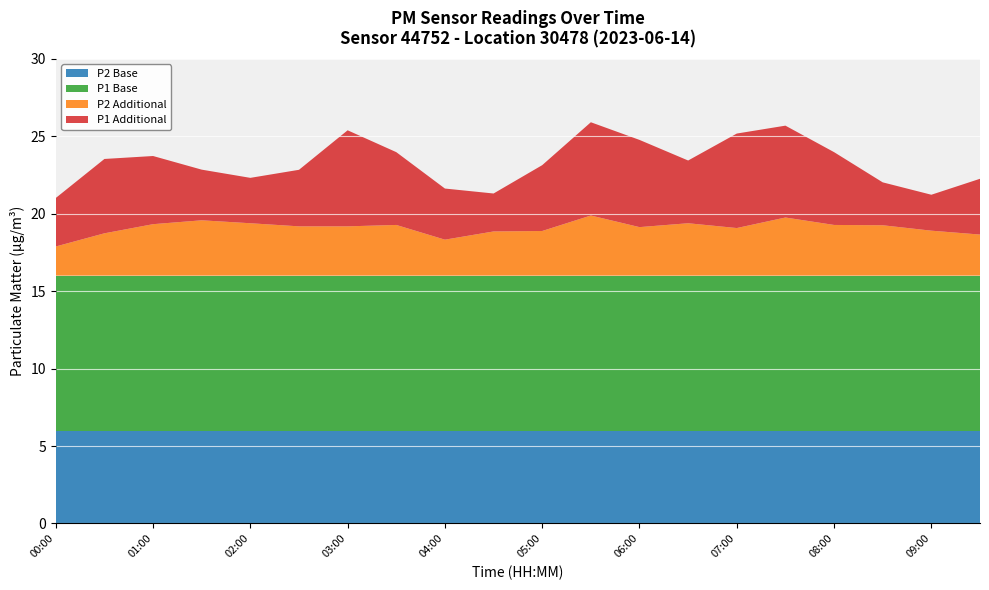

Reading left to right, transcribe all the data shown in this chart.

P1: 13.1	14.8	14.4	13.3	12.9	13.7	16.2	14.7	13.3	12.4	14.2	16.0	15.6	14.1	16.1	15.9	14.7	12.8	12.3	13.6
P2: 7.9	8.7	9.3	9.6	9.4	9.2	9.2	9.3	8.3	8.8	8.9	9.9	9.1	9.4	9.1	9.8	9.3	9.2	8.9	8.7
P1_base: 10.0	10.0	10.0	10.0	10.0	10.0	10.0	10.0	10.0	10.0	10.0	10.0	10.0	10.0	10.0	10.0	10.0	10.0	10.0	10.0
P2_base: 6.0	6.0	6.0	6.0	6.0	6.0	6.0	6.0	6.0	6.0	6.0	6.0	6.0	6.0	6.0	6.0	6.0	6.0	6.0	6.0